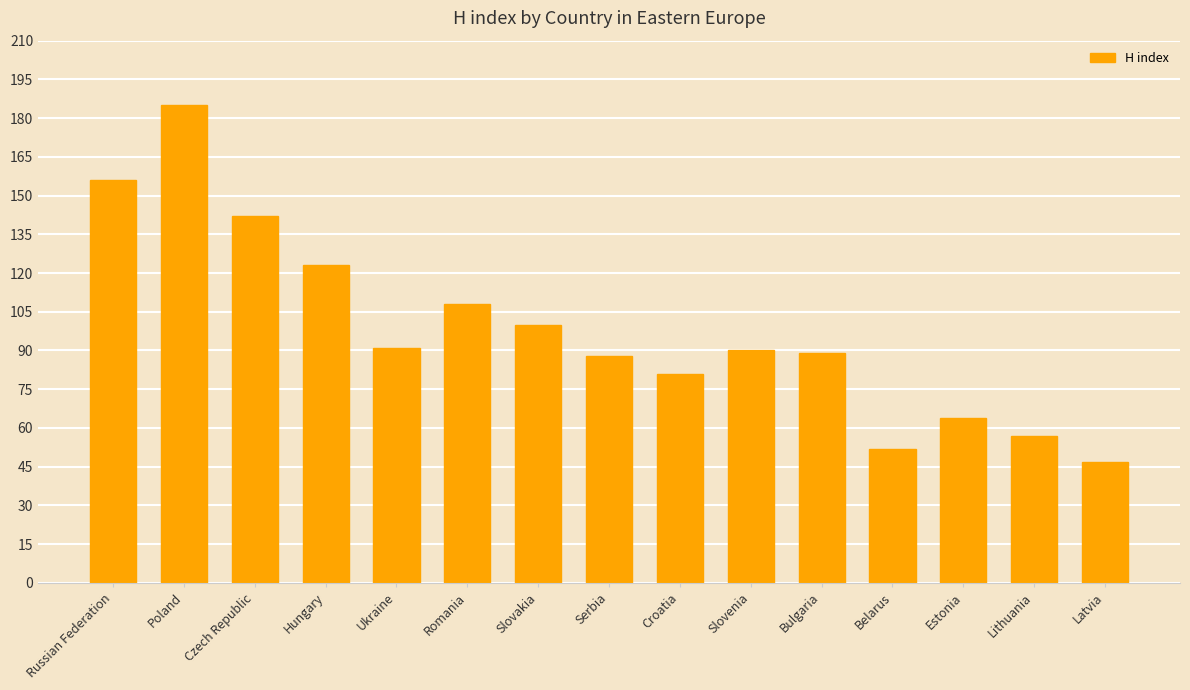

What is the sum of all values?

1473